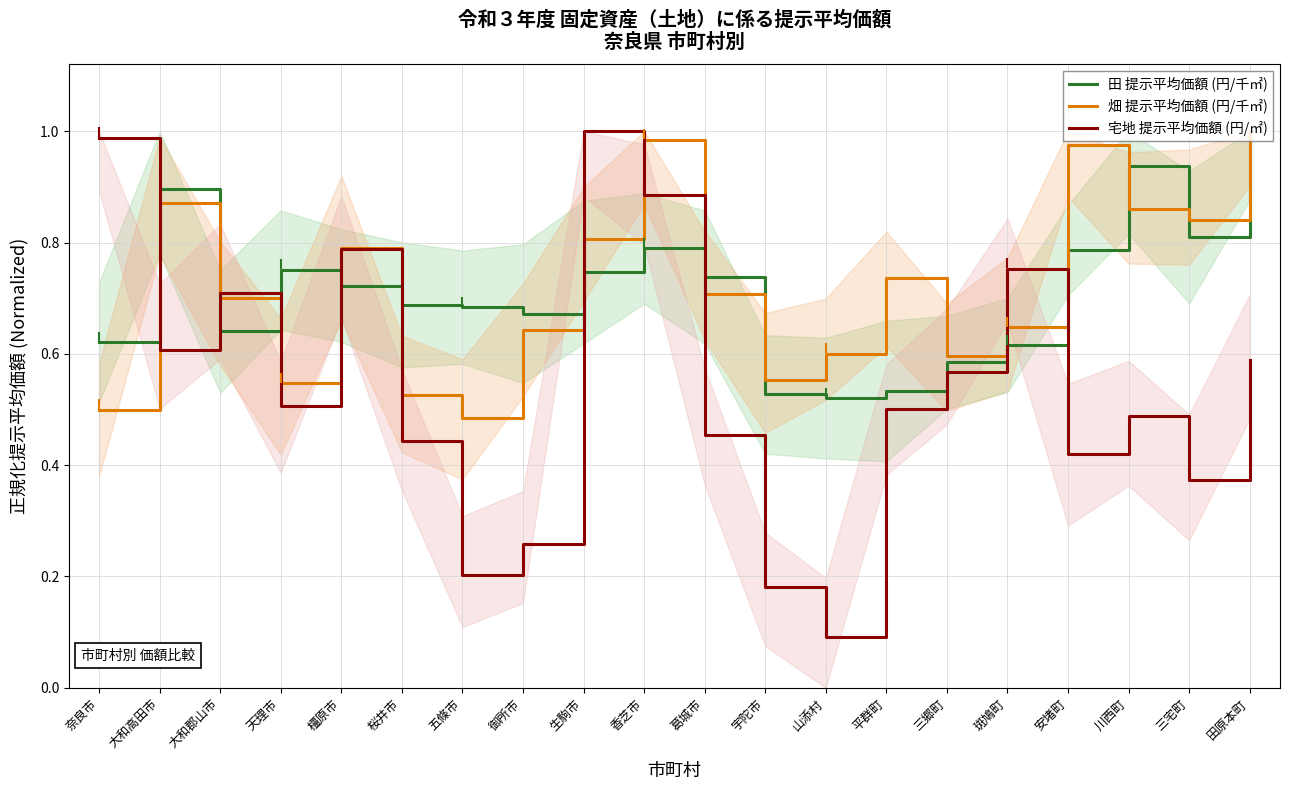

What are all the series names shown in the legend?

田 提示平均価額 (円/千㎡), 畑 提示平均価額 (円/千㎡), 宅地 提示平均価額 (円/㎡)